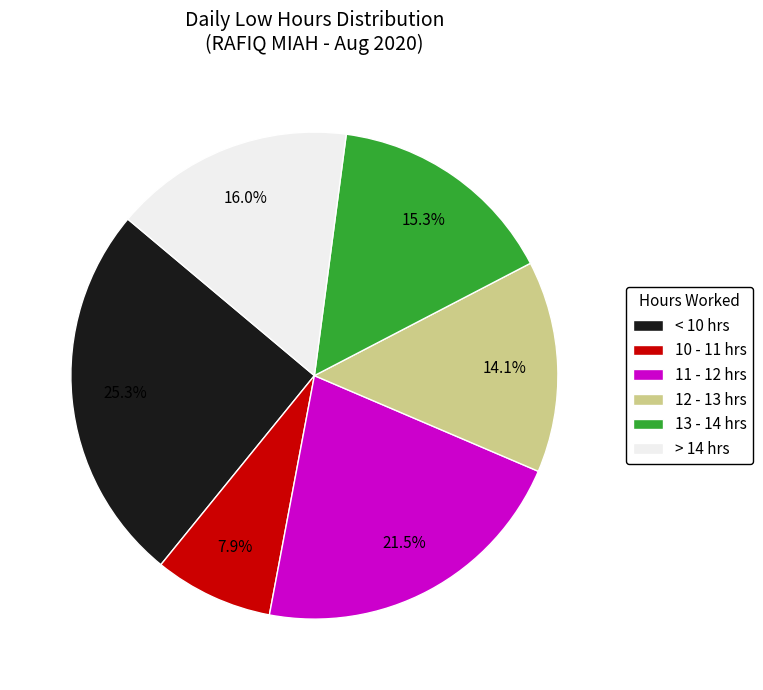

What is the largest slice in the pie chart?

< 10 hrs